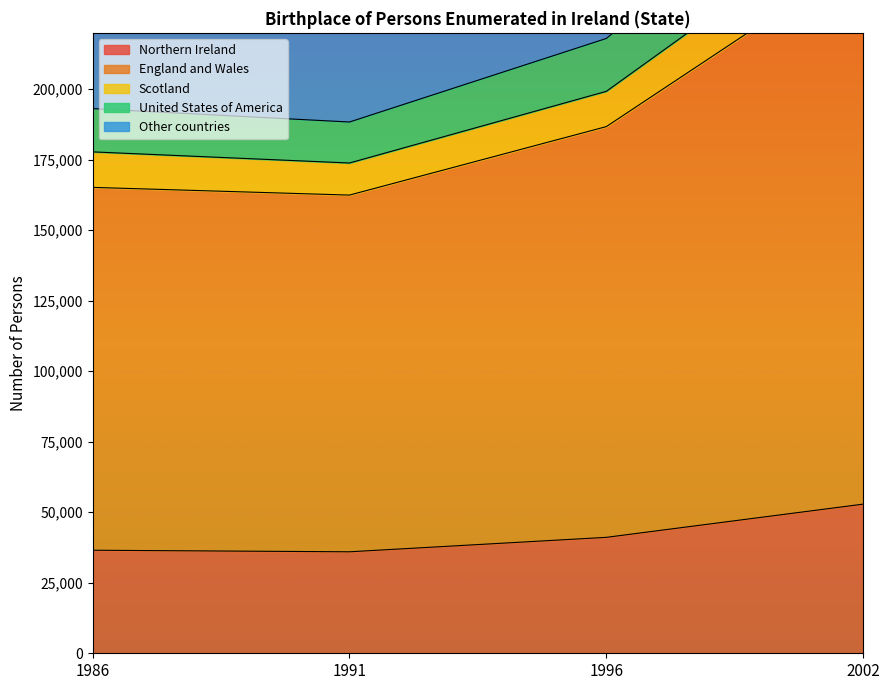

The Other countries series shows 302400 at 1986. True or false?

False